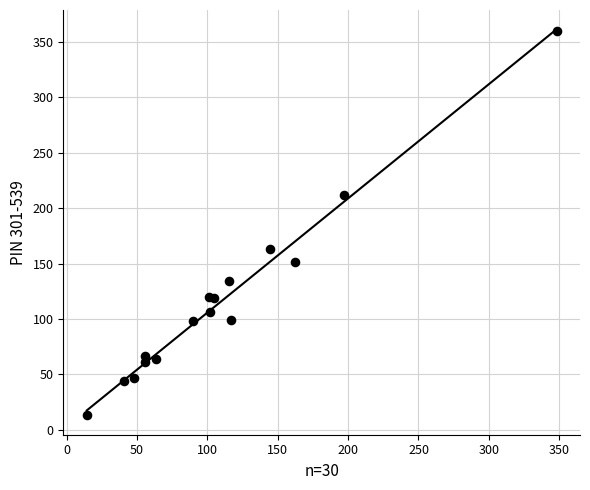

What is the range of X values (max minus min)?

333.8